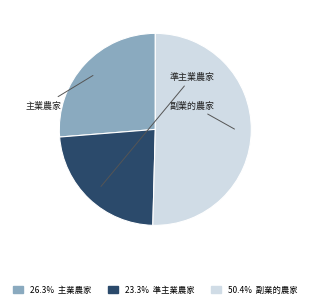

Does any single category account for the majority?

Yes